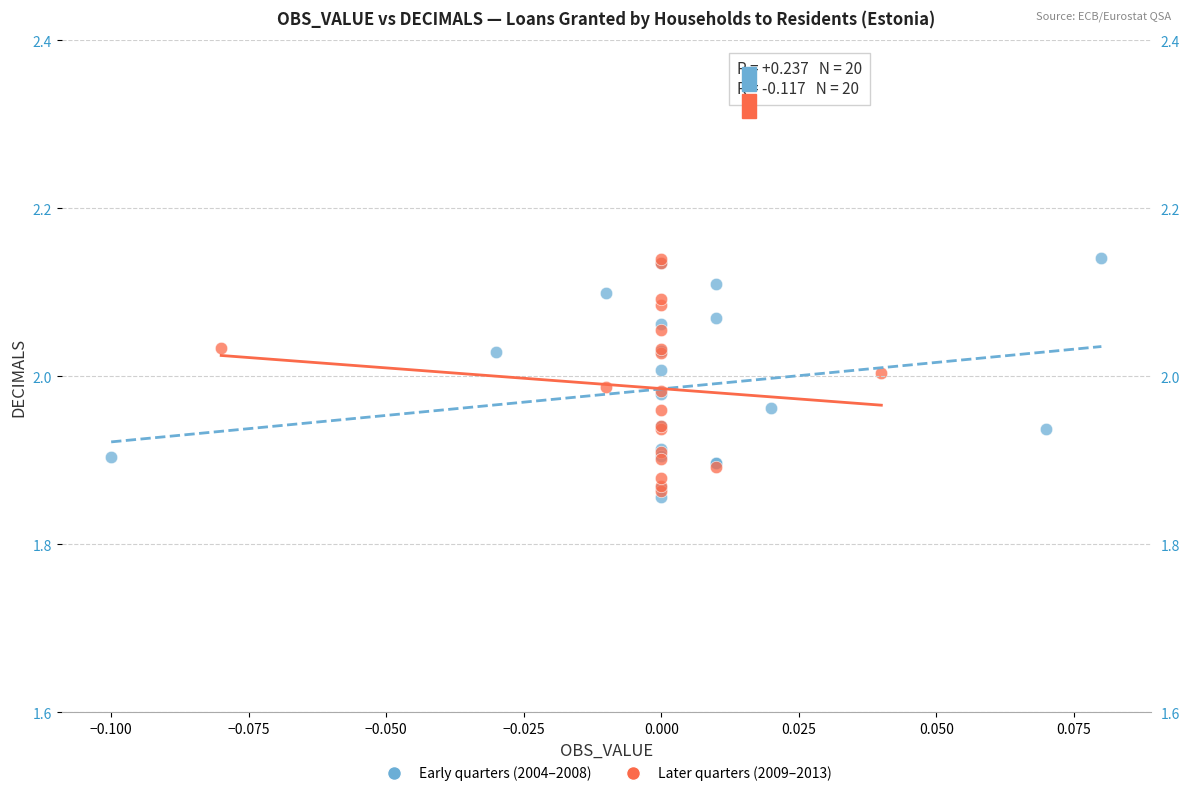

What are all the series names shown in the legend?

Early quarters (2004–2008), Later quarters (2009–2013)